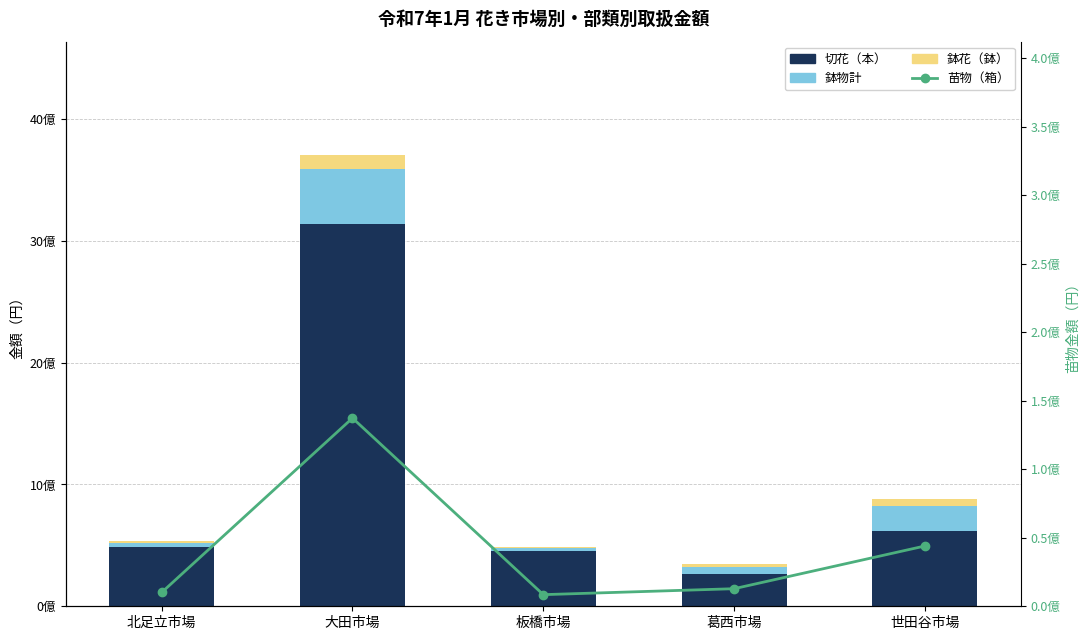

What is the total value across all series at 板橋市場?

493319010